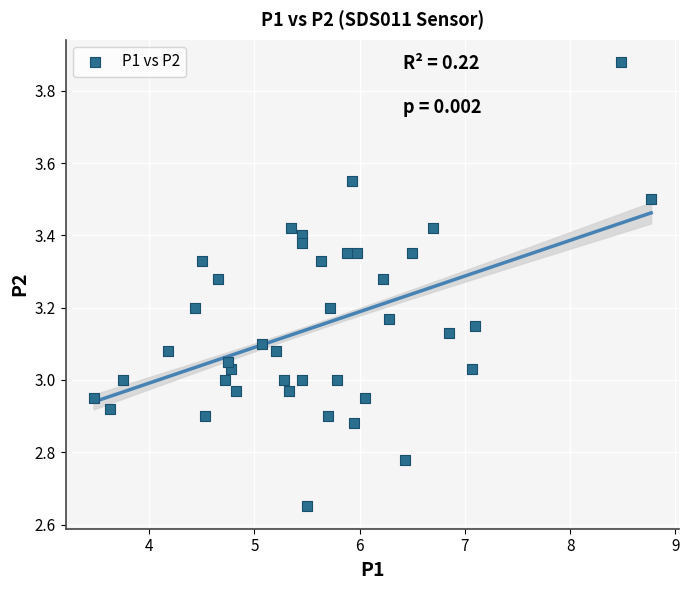

What is the range of Y values (max minus min)?

1.2